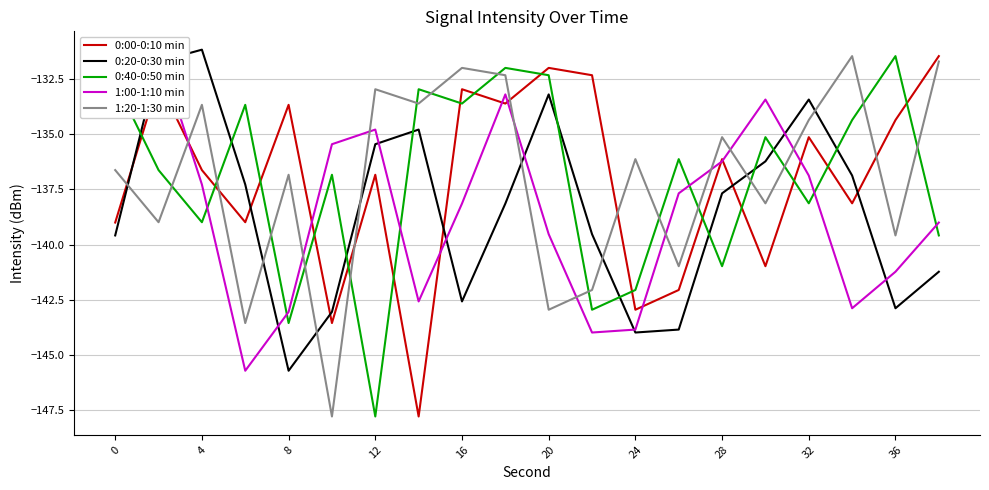

After their last crossing, which series has the higher values: 0:20-0:30 min or 1:20-1:30 min?

1:20-1:30 min